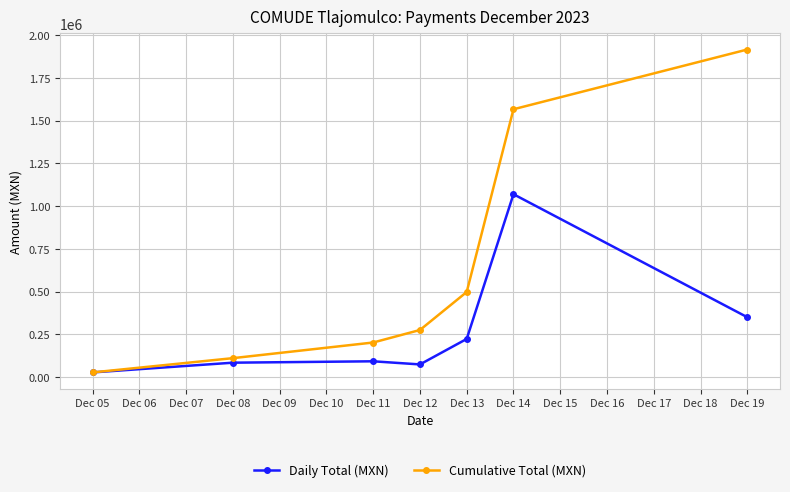

What is the sum of all Daily Total (MXN) values?

1916140.2